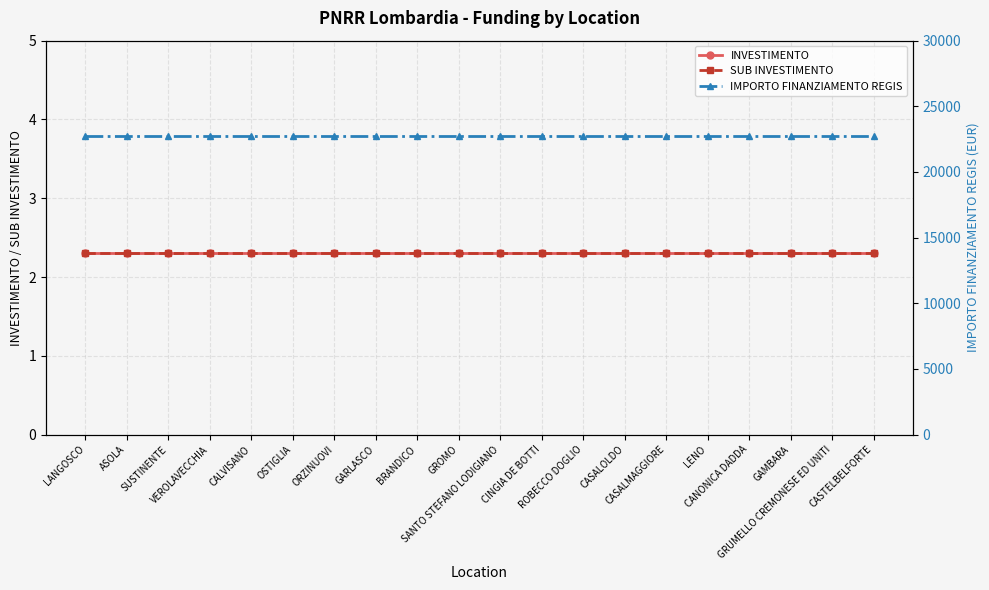

What is the difference between the highest and lowest values at ROBECCO DOGLIO?

22747.7